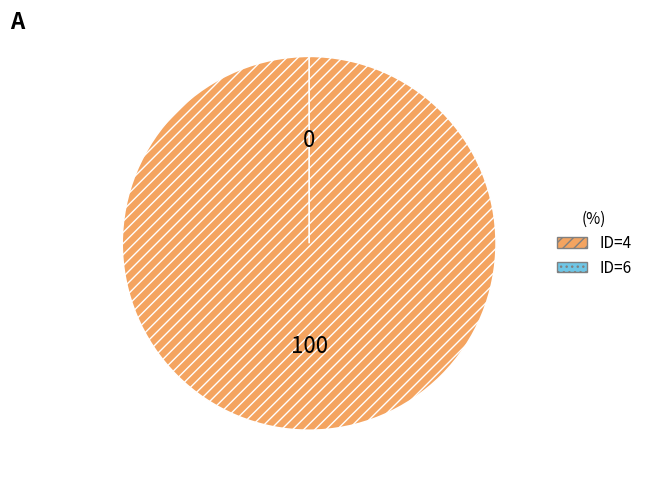

To the nearest percent, what portion does rptOwnerDetailsId=4 (transactionValue 39200) represent?

100%